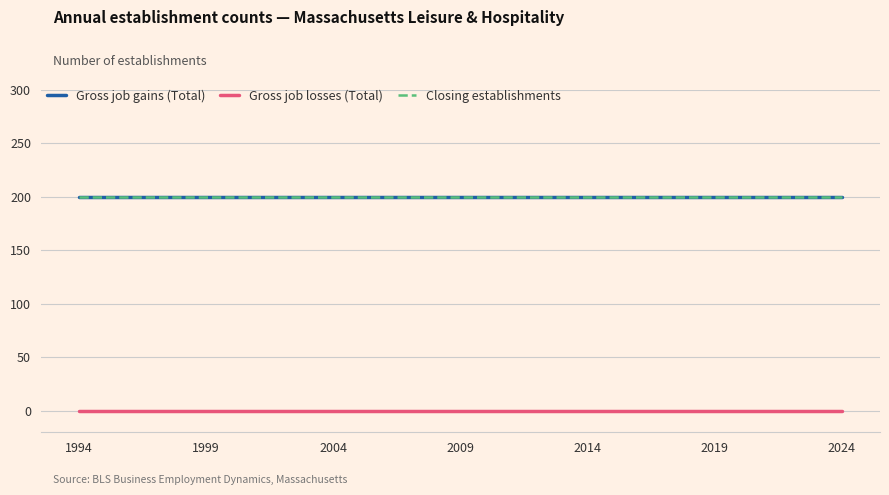

Where is Closing establishments nearest to the value 200?

1994